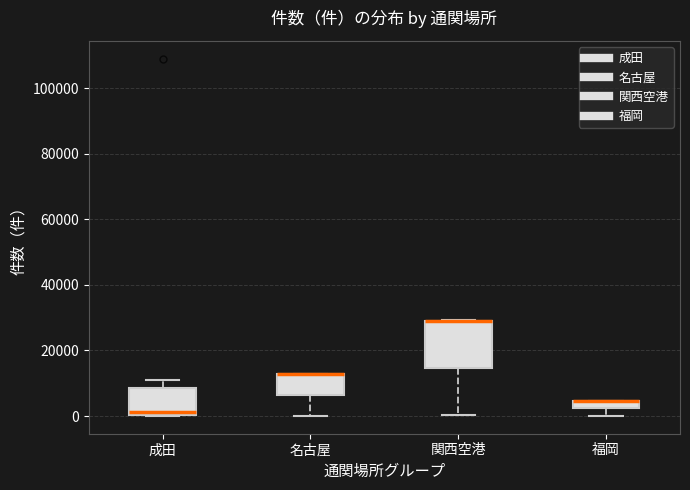

Where is the upper edge of the box for 福岡 on the y-axis? The values are not printed on the chart, so give them approximately, as read against the axis.

4000